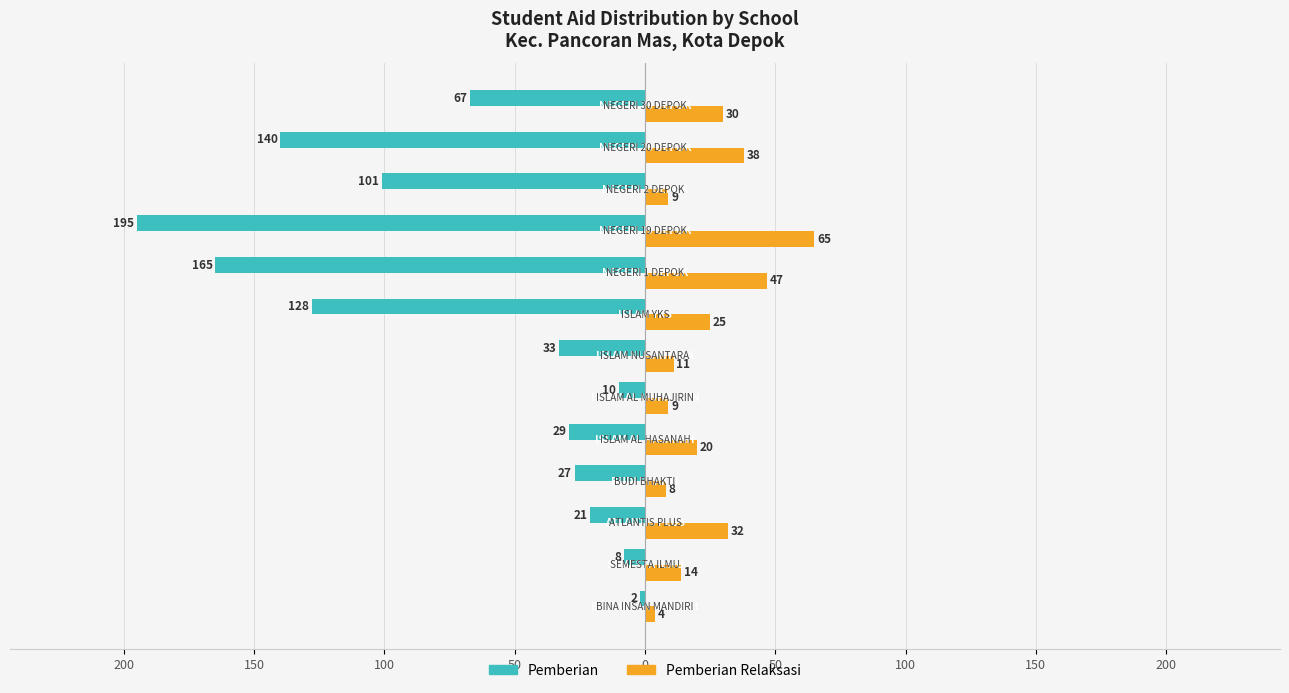

What are all the series names shown in the legend?

Pemberian, Pemberian Relaksasi